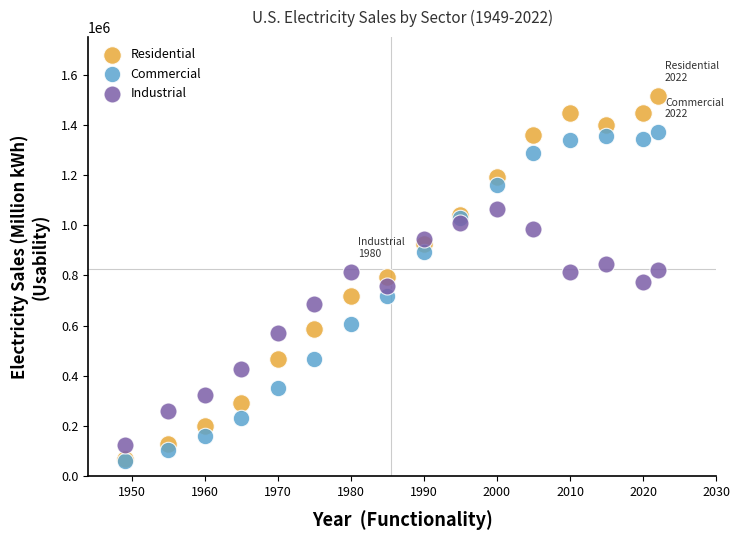

Which series reaches the maximum Y coordinate?

Residential